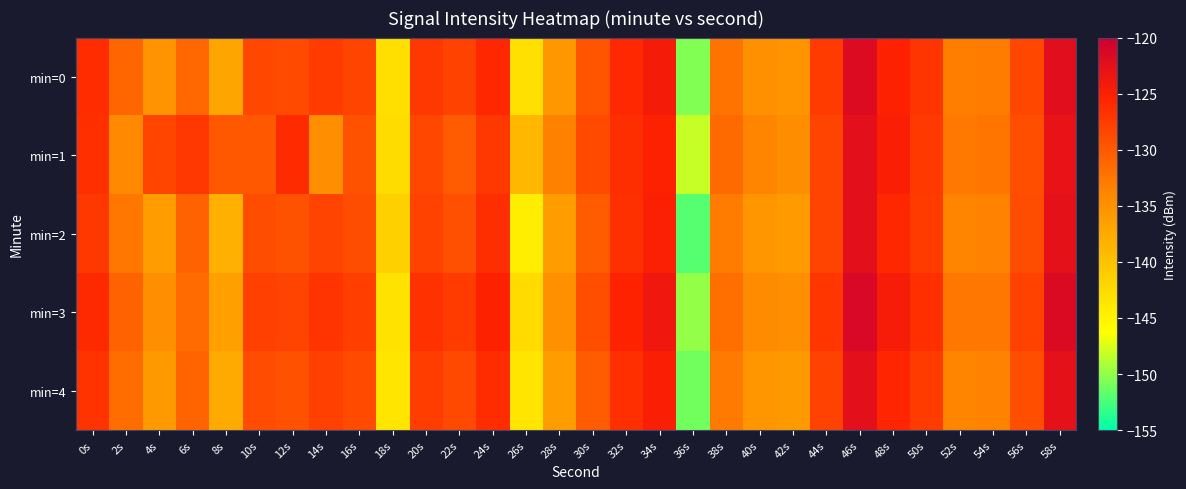

Reading left to right, what are all the values shown in this chart?

min=0: 0s=-126.2	2s=-131.2	4s=-135.2	6s=-131.2	8s=-137.0	10s=-128.4	12s=-128.8	14s=-127.4	16s=-128.2	18s=-143.0	20s=-127.1	22s=-128.1	24s=-125.7	26s=-143.1	28s=-135.6	30s=-129.7	32s=-125.8	34s=-124.3	36s=-150.5	38s=-132.3	40s=-134.9	42s=-135.2	44s=-127.5	46s=-121.9	48s=-125.1	50s=-126.9	52s=-133.2	54s=-133.1	56s=-128.5	58s=-122.2
min=1: 0s=-126.5	2s=-134.1	4s=-128.3	6s=-127.2	8s=-130.0	10s=-130.0	12s=-126.1	14s=-134.8	16s=-129.4	18s=-142.7	20s=-128.5	22s=-130.2	24s=-127.1	26s=-138.9	28s=-133.4	30s=-128.7	32s=-126.3	34s=-125.1	36s=-148.2	38s=-131.5	40s=-133.8	42s=-134.6	44s=-128.2	46s=-122.5	48s=-124.8	50s=-127.3	52s=-132.7	54s=-132.4	56s=-129.1	58s=-123.0
min=2: 0s=-127.2	2s=-132.5	4s=-136.1	6s=-130.8	8s=-138.2	10s=-129.0	12s=-129.4	14s=-128.1	16s=-129.0	18s=-141.5	20s=-128.0	22s=-129.2	24s=-126.3	26s=-144.5	28s=-136.1	30s=-130.3	32s=-126.5	34s=-124.9	36s=-152.0	38s=-133.0	40s=-135.5	42s=-135.9	44s=-128.1	46s=-122.4	48s=-125.7	50s=-127.5	52s=-133.7	54s=-133.6	56s=-129.0	58s=-122.7
min=3: 0s=-125.9	2s=-130.8	4s=-134.7	6s=-131.6	8s=-136.5	10s=-127.9	12s=-128.2	14s=-126.9	16s=-127.7	18s=-143.3	20s=-126.6	22s=-127.5	24s=-125.2	26s=-142.6	28s=-135.0	30s=-129.1	32s=-125.3	34s=-123.8	36s=-149.9	38s=-131.9	40s=-134.4	42s=-134.7	44s=-127.0	46s=-121.3	48s=-124.5	50s=-126.4	52s=-132.6	54s=-132.5	56s=-128.0	58s=-121.7
min=4: 0s=-126.8	2s=-131.7	4s=-135.8	6s=-131.0	8s=-137.6	10s=-128.9	12s=-129.3	14s=-127.9	16s=-128.7	18s=-143.6	20s=-127.6	22s=-128.6	24s=-126.2	26s=-143.6	28s=-136.1	30s=-130.2	32s=-126.4	34s=-124.8	36s=-151.1	38s=-132.9	40s=-135.5	42s=-135.8	44s=-128.0	46s=-122.4	48s=-125.6	50s=-127.4	52s=-133.7	54s=-133.6	56s=-129.1	58s=-122.7